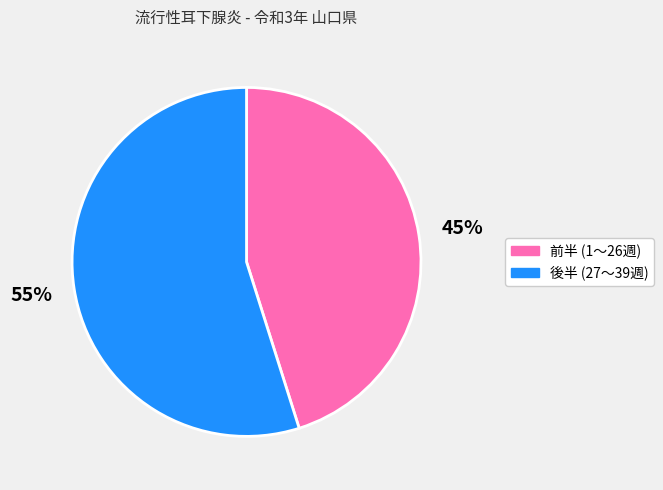

To the nearest percent, what is the difference between the largest and smallest slice percentages?

10%